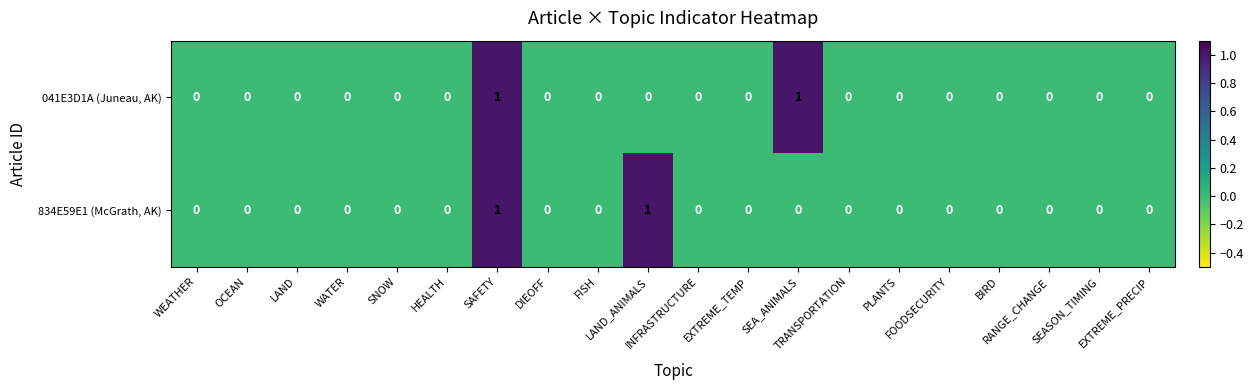

Count the 041E3D1A (Juneau, AK) values in the range 0 to 1.

20